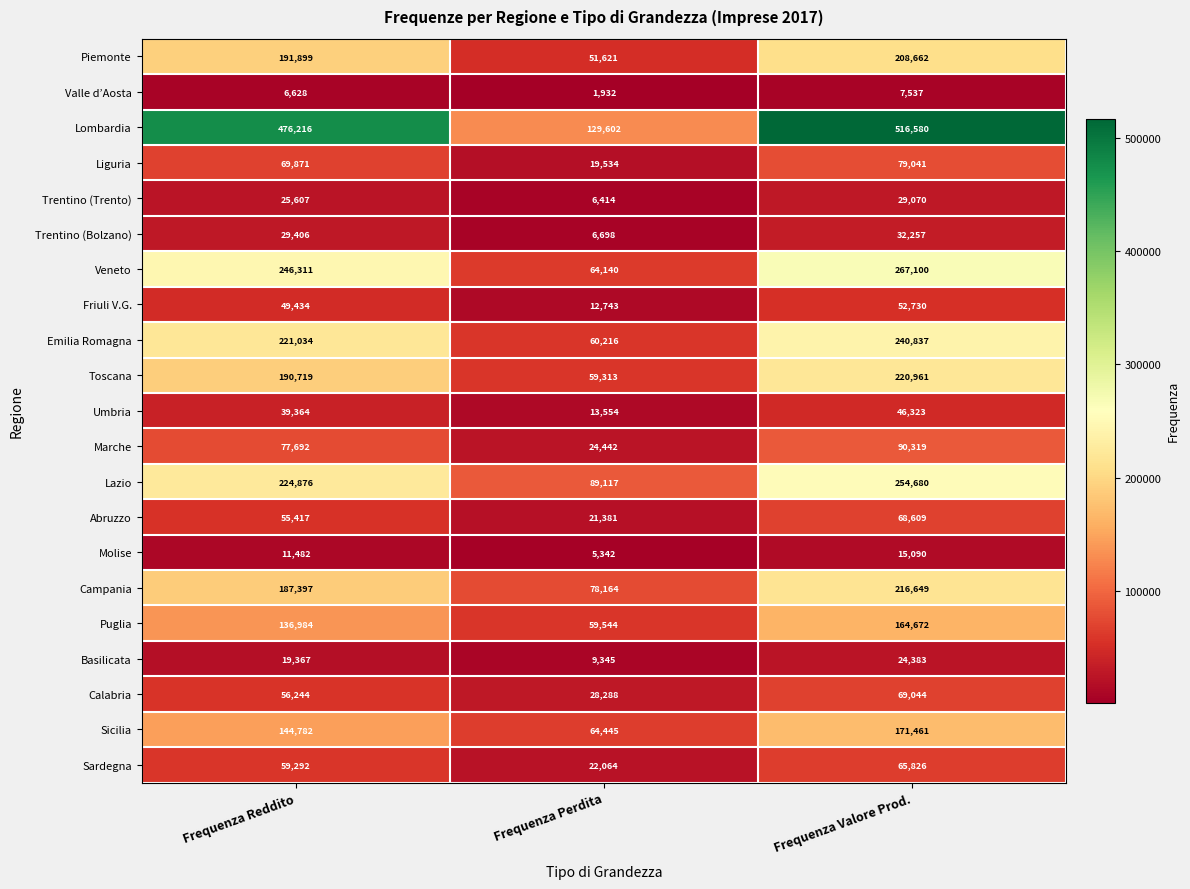

Which series has the widest spread of values?

Lombardia